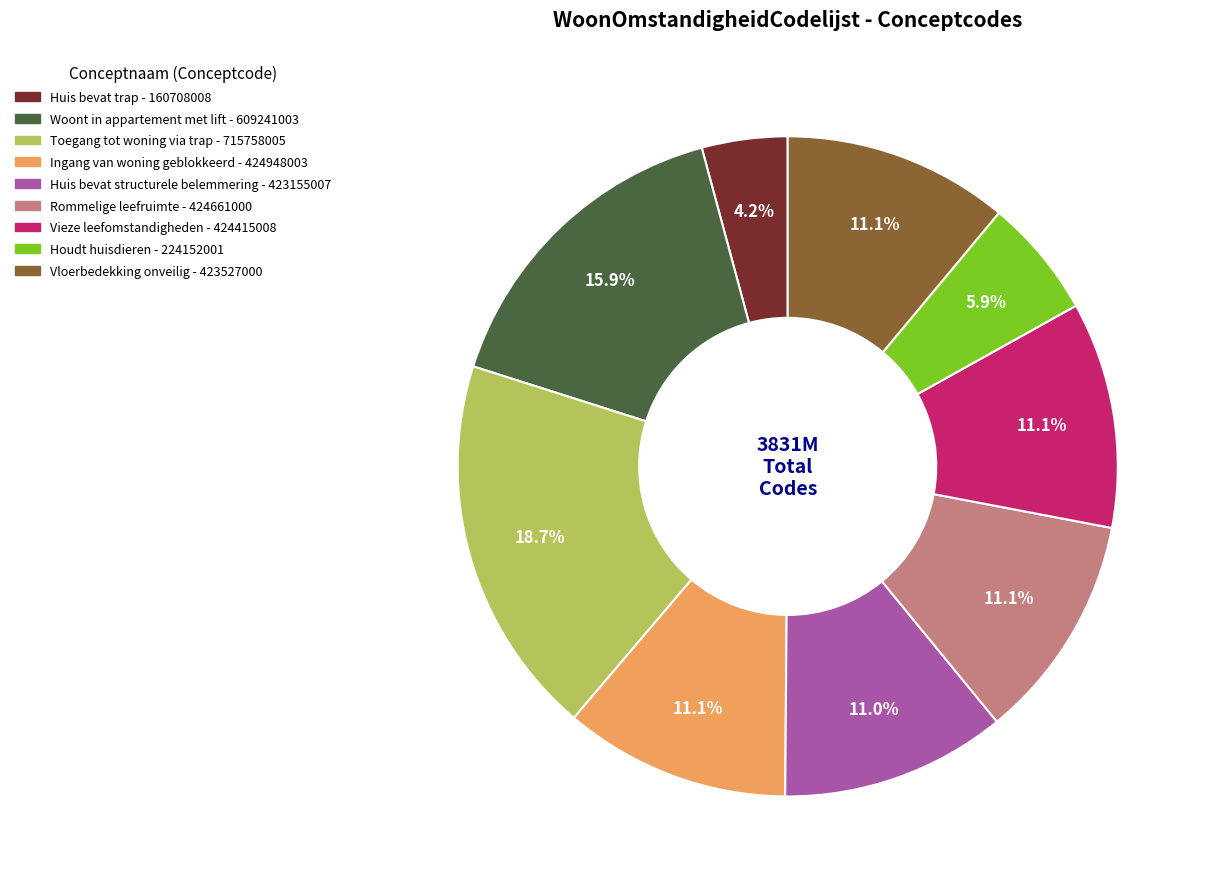

Does any single category account for the majority?

No